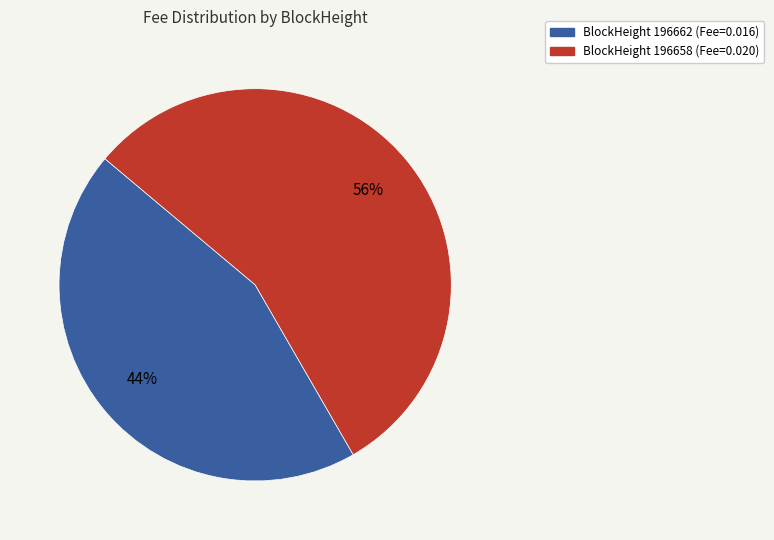

To the nearest percent, what is the average slice percentage?

50%